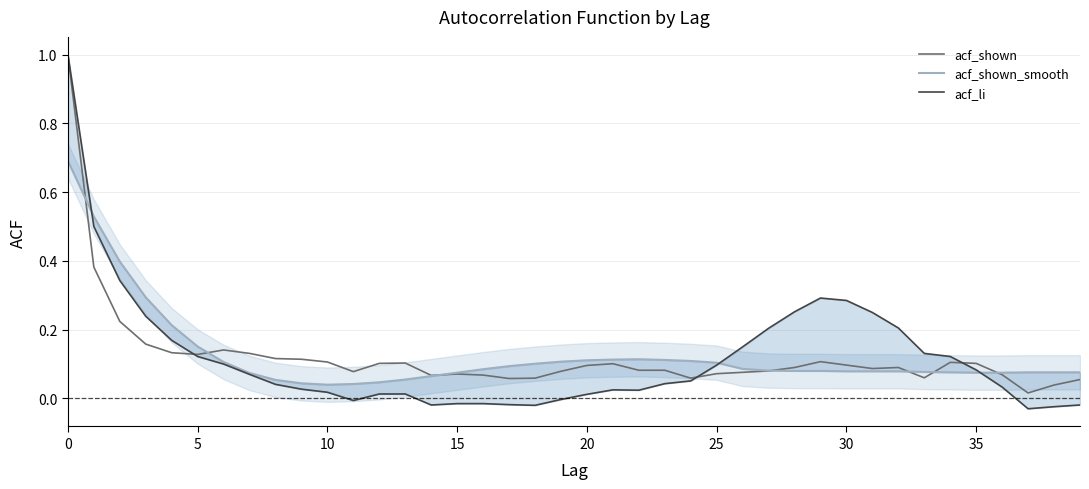

What is the maximum value for acf_shown?

1.0